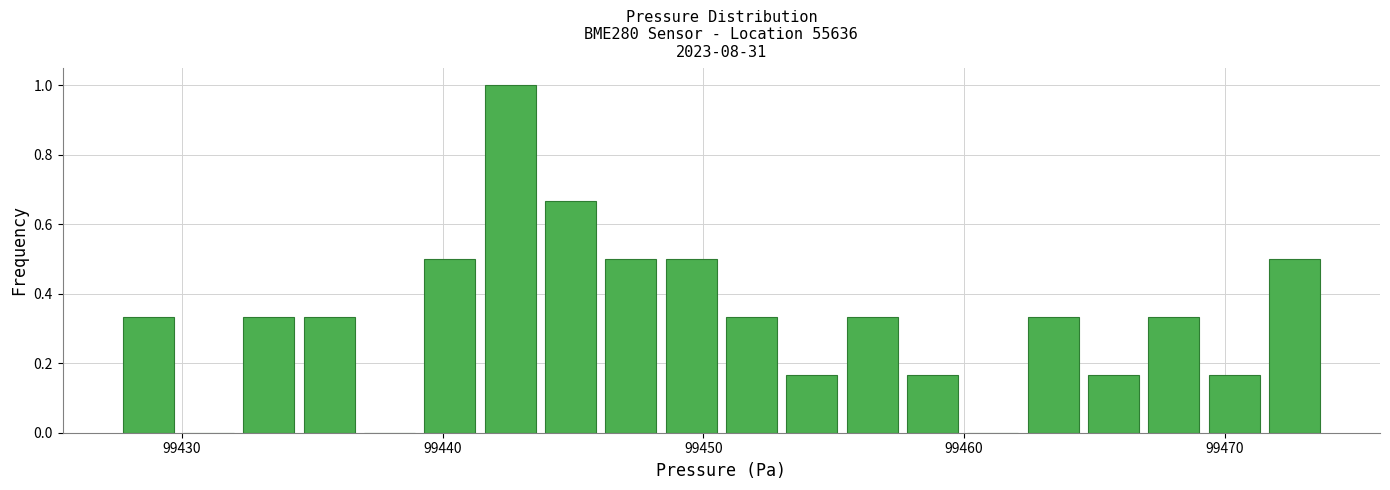

Around what value on the x-axis is the tallest bar? Give the approximate position of its centre, as read against the axis.

99443